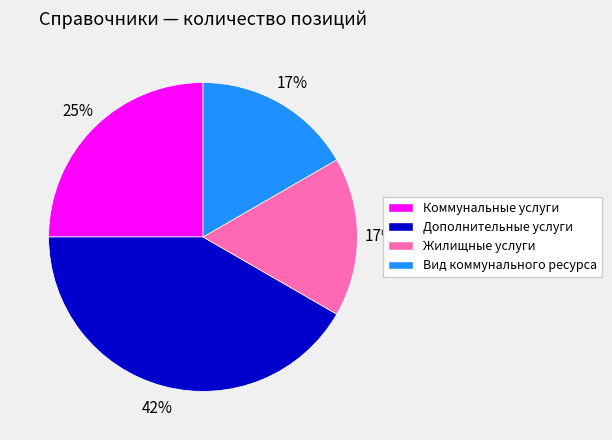

Is there any slice that represents more than half of the pie?

No